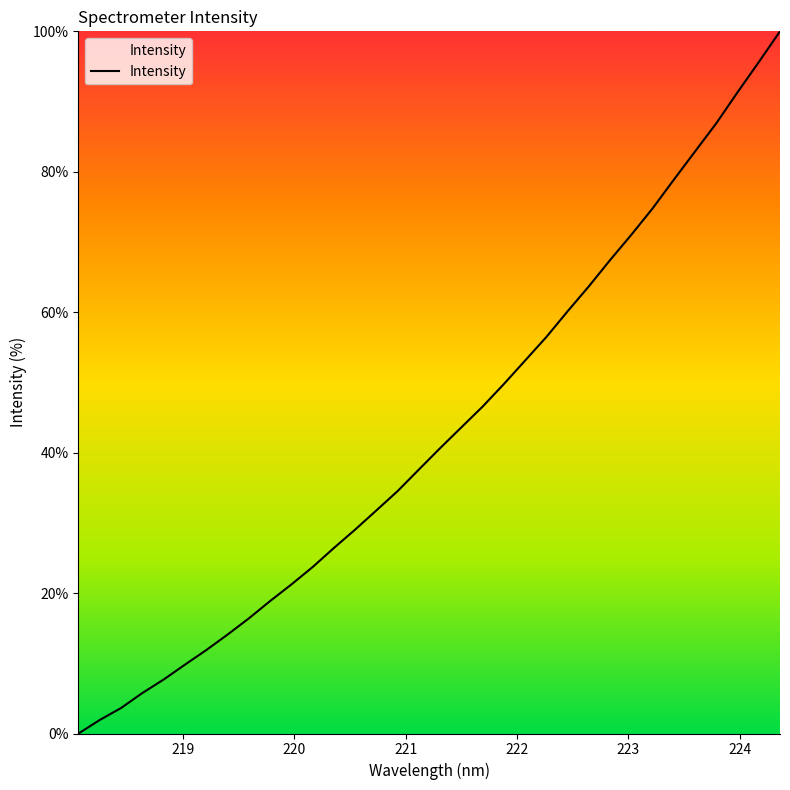

True or false: the data has more than 2 interior local peaks.

False